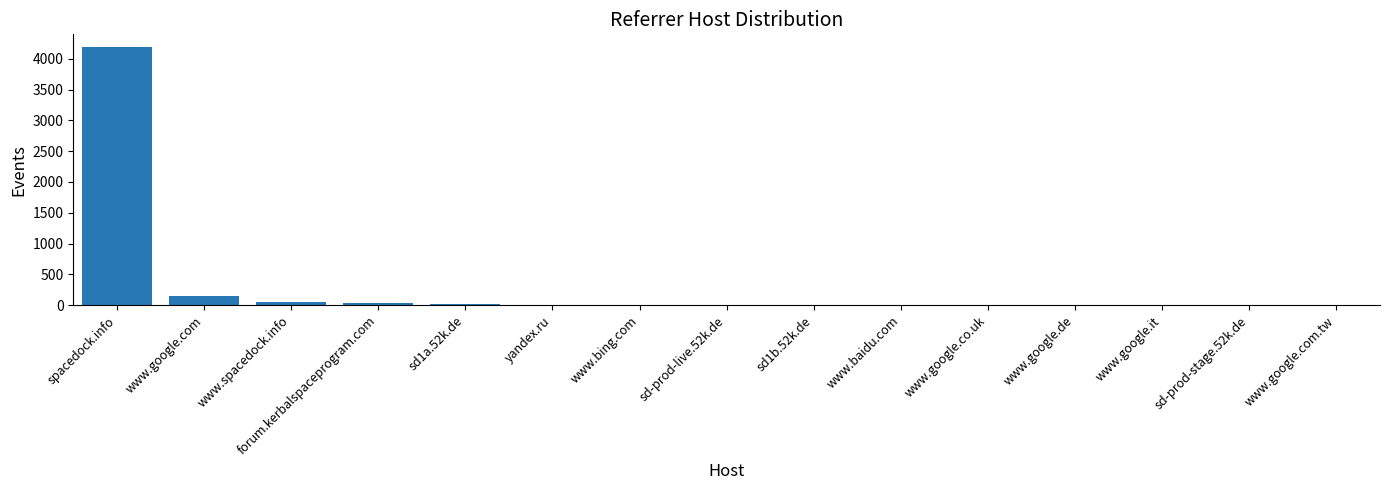

What is the maximum value shown in the chart?

4190